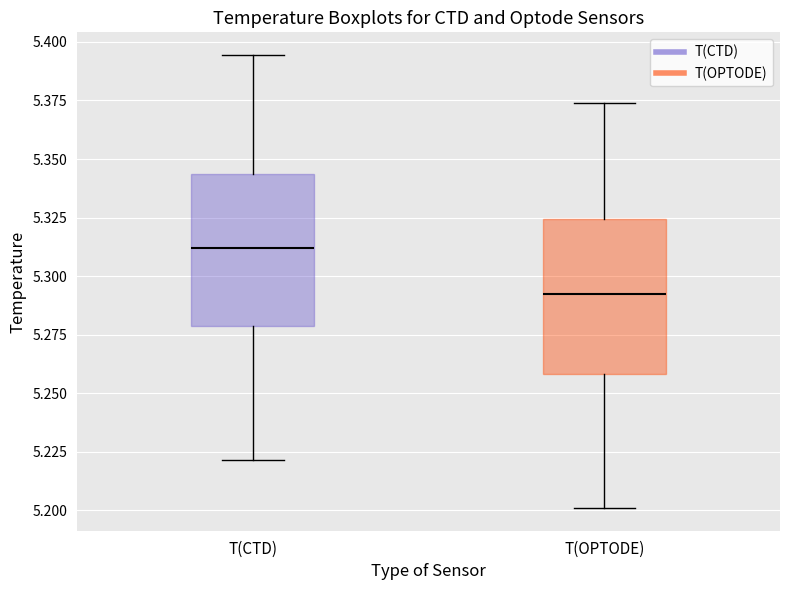

Where is the lower edge of the box for T(CTD) on the y-axis? The values are not printed on the chart, so give them approximately, as read against the axis.

5.280